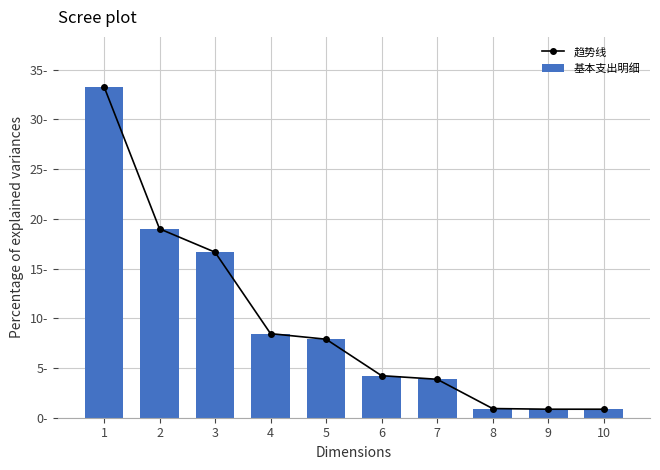

The value of 趋势线 at 3 is 9.5. True or false?

False